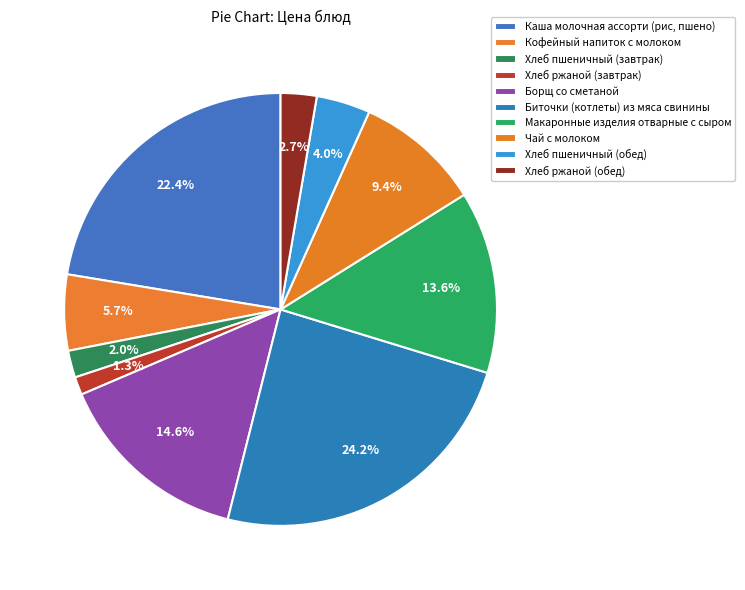

To the nearest percent, what is the combined percentage of Хлеб ржаной (обед) and Кофейный напиток с молоком?

8%